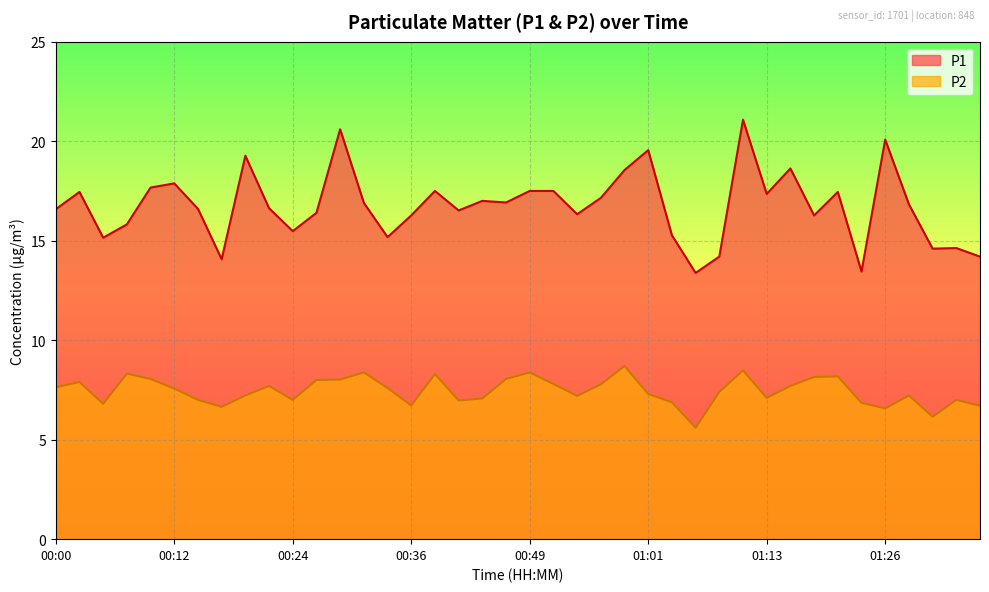

List the labels in order of P1 value, smallest first.

01:06, 01:23, 00:17, 01:08, 01:35, 01:31, 01:33, 00:05, 00:34, 01:03, 00:24, 00:07, 00:36, 01:18, 00:54, 00:27, 00:41, 00:00, 00:14, 00:22, 01:28, 00:32, 00:46, 00:44, 00:56, 01:13, 00:02, 01:21, 00:39, 00:49, 00:51, 00:09, 00:12, 00:58, 01:16, 00:19, 01:01, 01:26, 00:29, 01:11